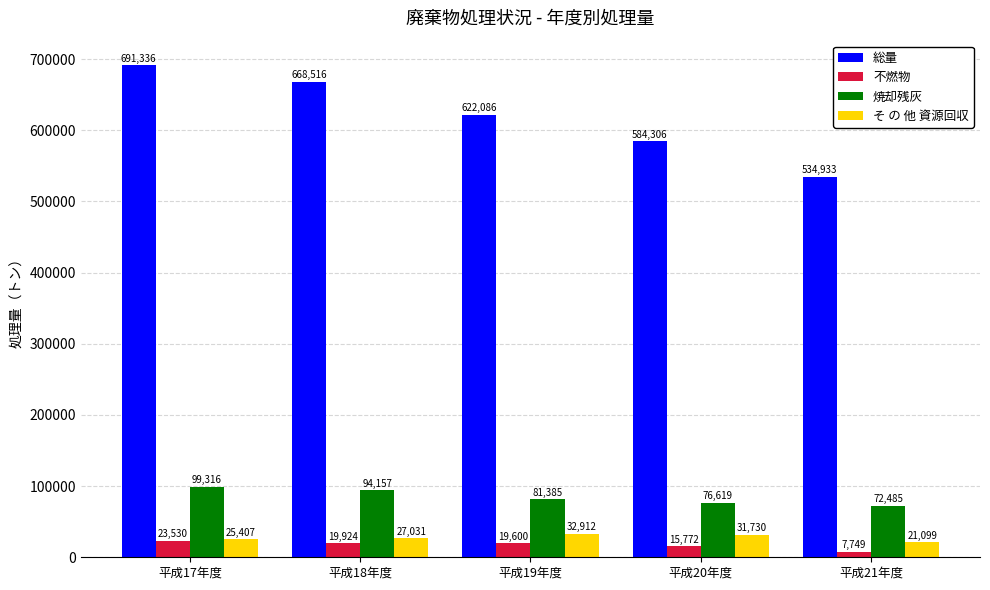

Which series changed the most between 平成17年度 and 平成21年度?

総量